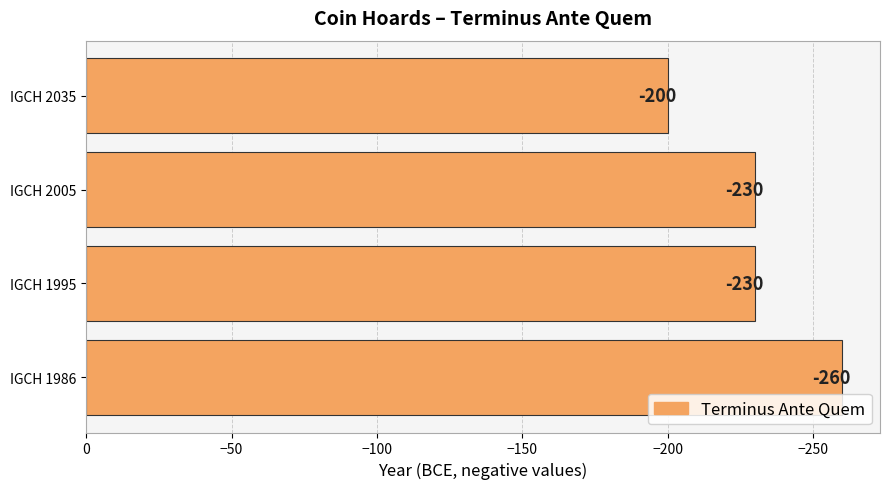

Reading bottom to top, what are all the values shown in this chart?

-260	-230	-230	-200